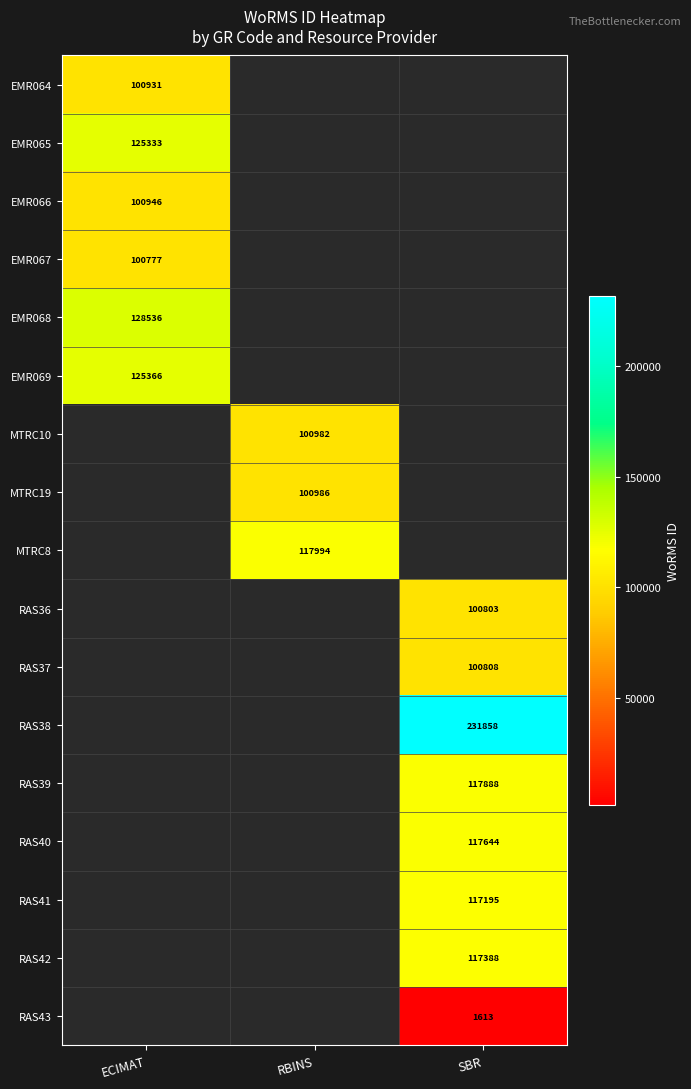

Is it true that EMR069 equals 74656 at ECIMAT?

False